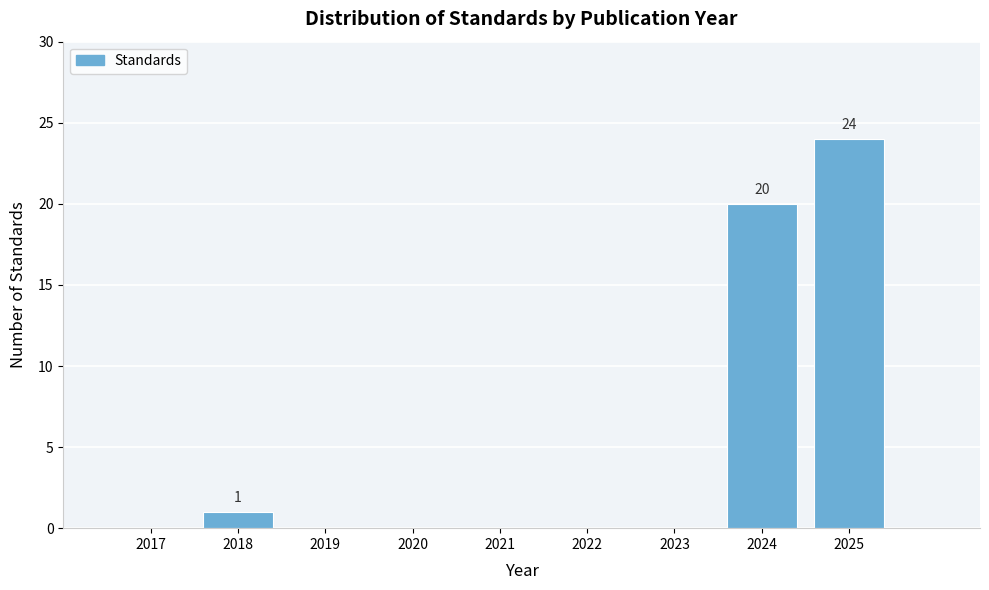

Reading left to right, transcribe all the data shown in this chart.

2017=0	2018=1	2019=0	2020=0	2021=0	2022=0	2023=0	2024=20	2025=24